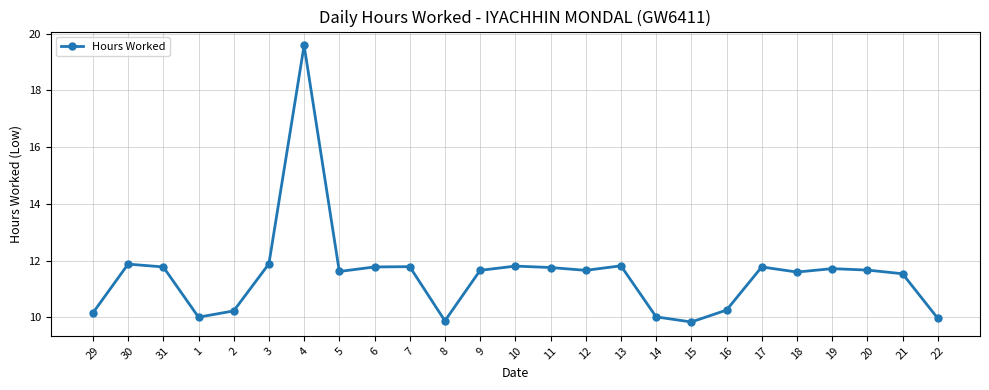

What is the smallest value displayed?

9.8